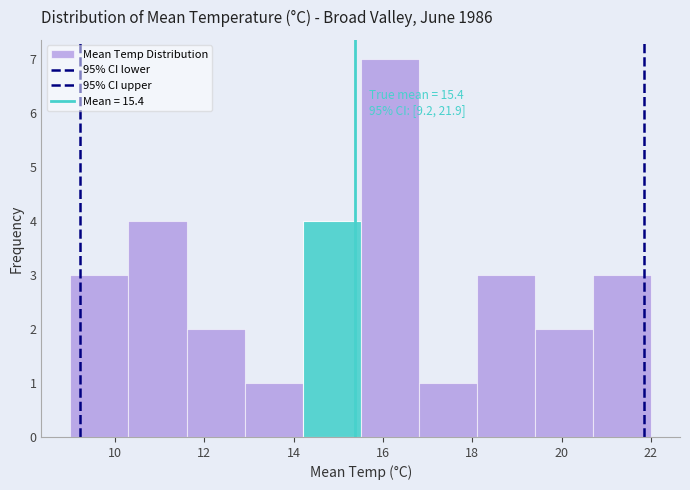

Which range on the x-axis has the tallest bar?

15.5 to 16.8